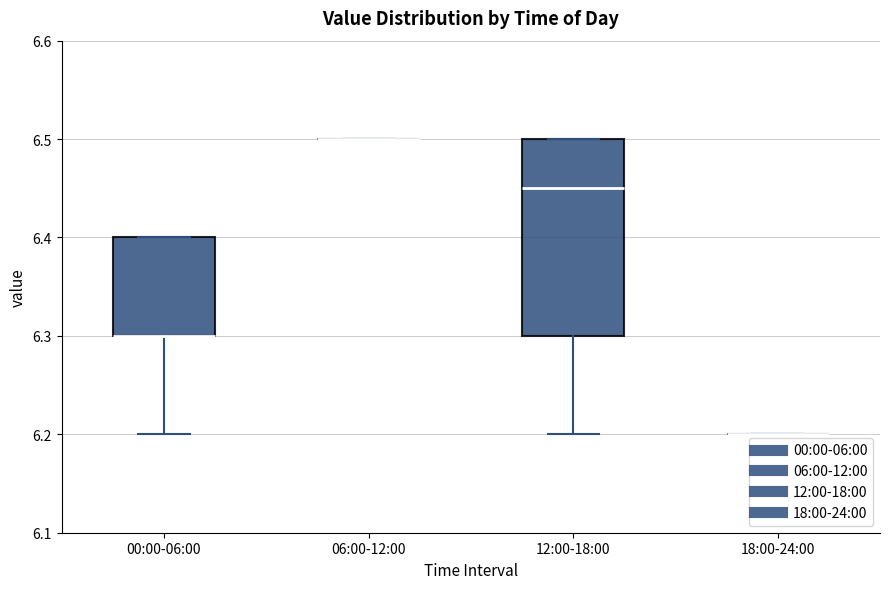

Where is the upper edge of the box for 12:00-18:00 on the y-axis? The values are not printed on the chart, so give them approximately, as read against the axis.

6.50